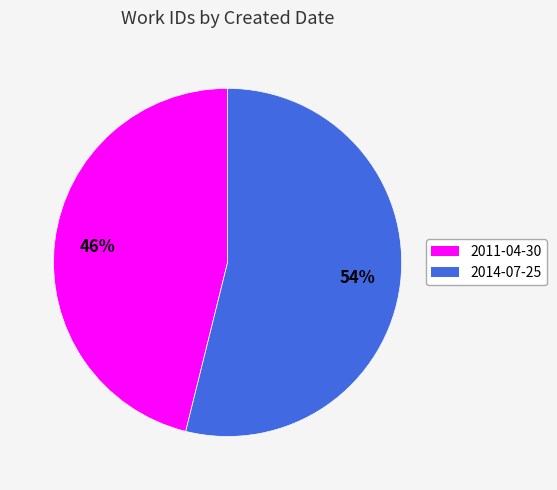

Combined, do 2011-04-30 and 2014-07-25 account for over 50%?

Yes